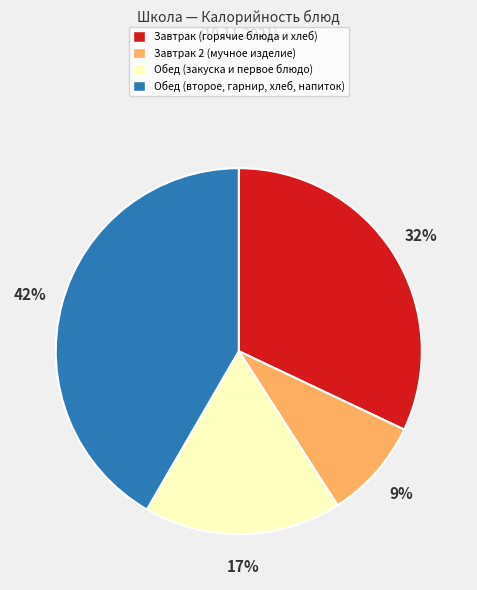

Is there any slice that represents more than half of the pie?

No